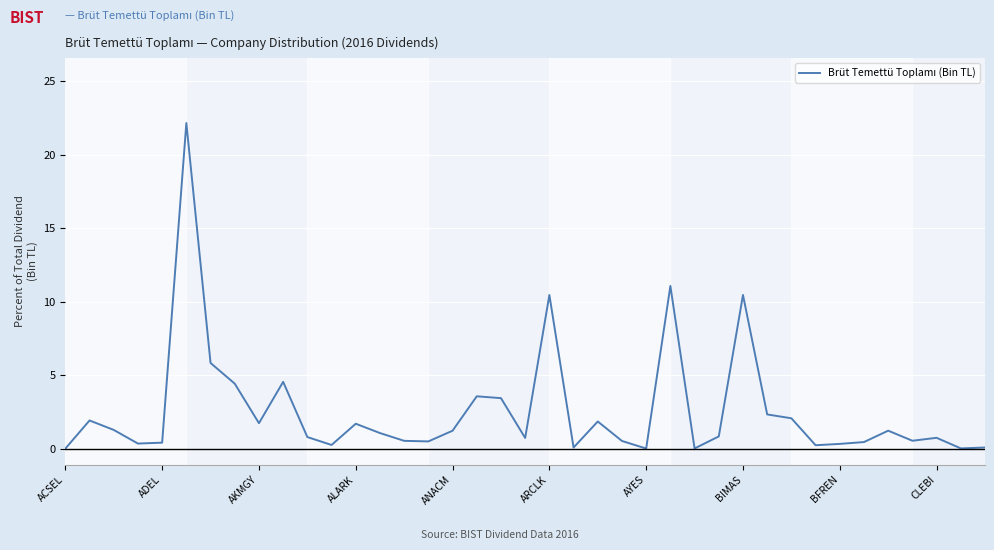

What is the difference between the maximum and minimum values?

22.1